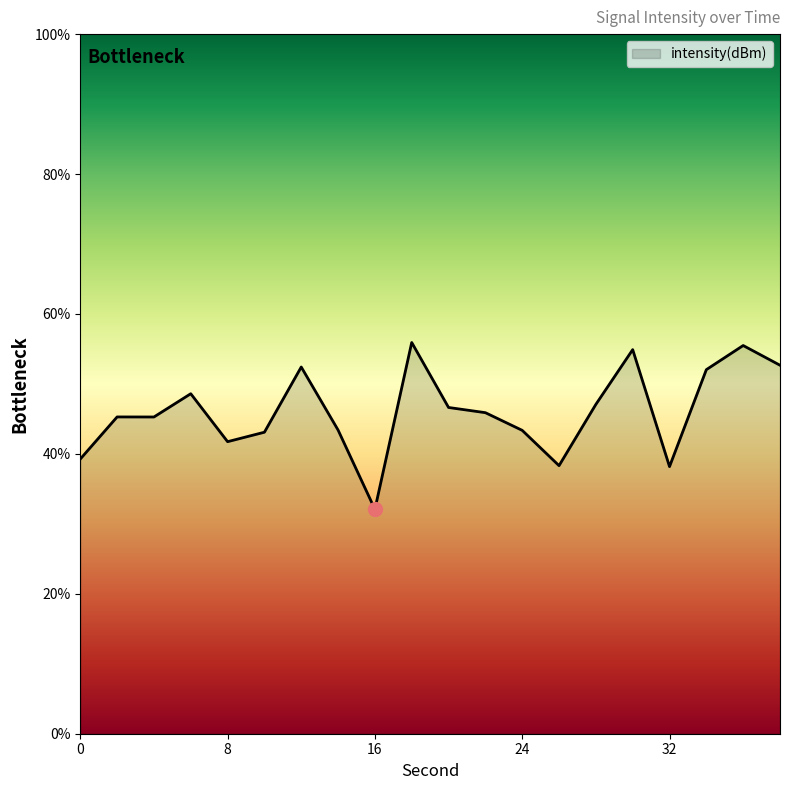

What is the smallest value displayed?

32.1